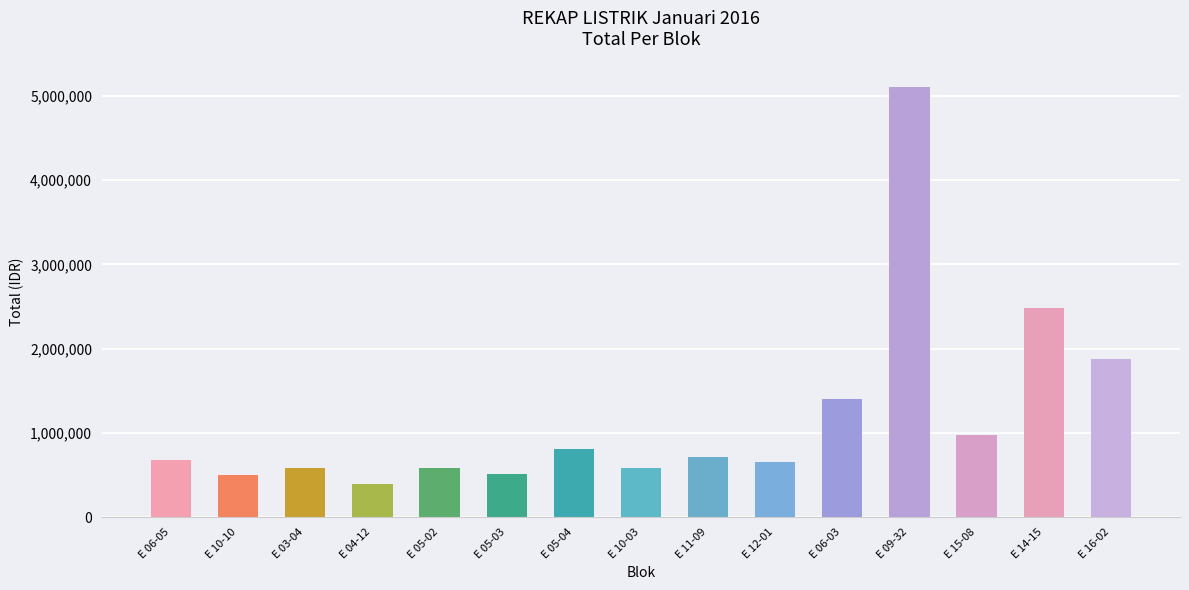

What is the label of the 10th bar from the right?

E 05-03